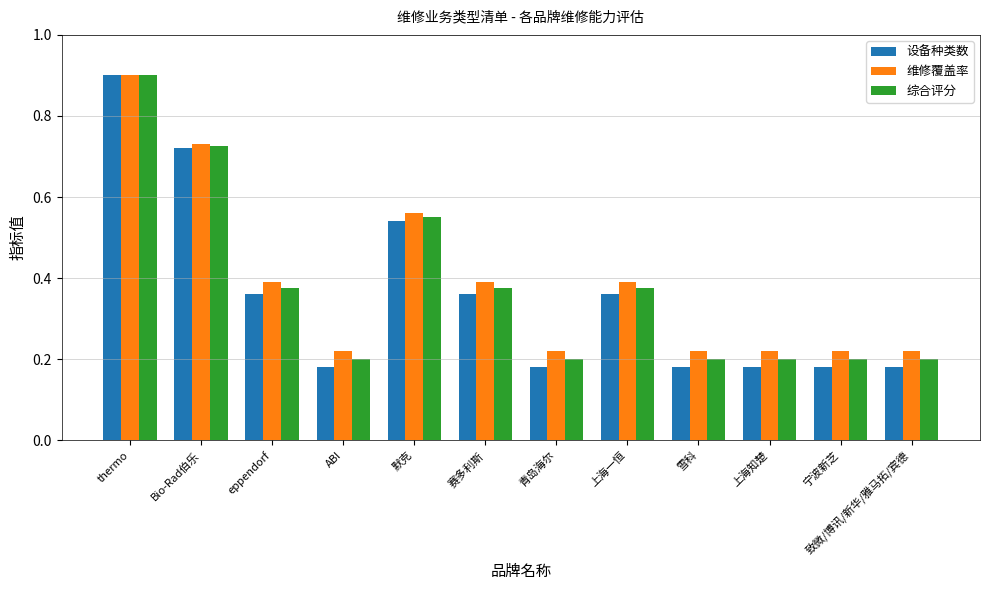

How many series are shown in this chart?

3